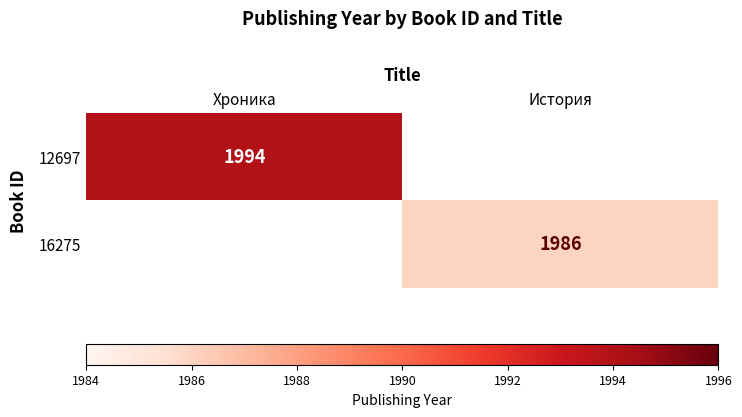

Is the value of 12697 at Хроника greater than the value of 16275 at История?

Yes